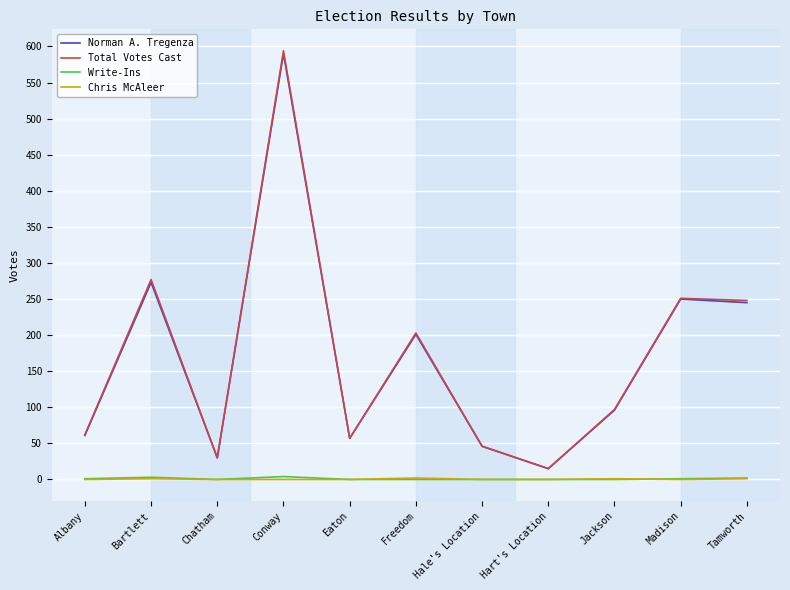

True or false: Write-Ins and Total Votes Cast intersect in this chart.

False